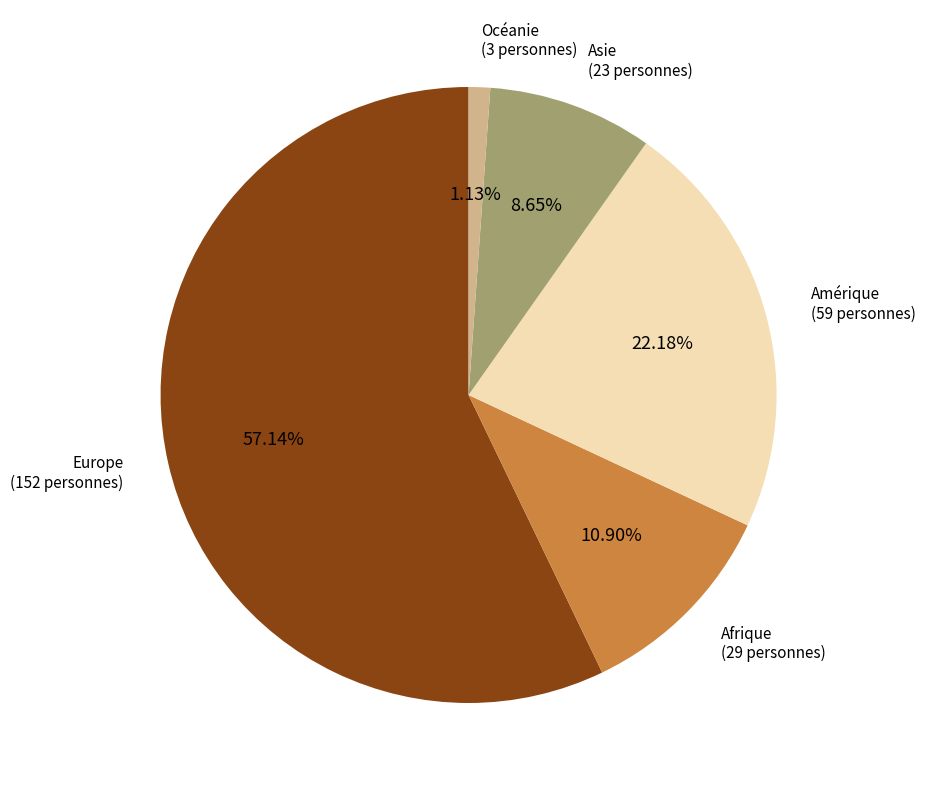

What is the majority slice?

Europe